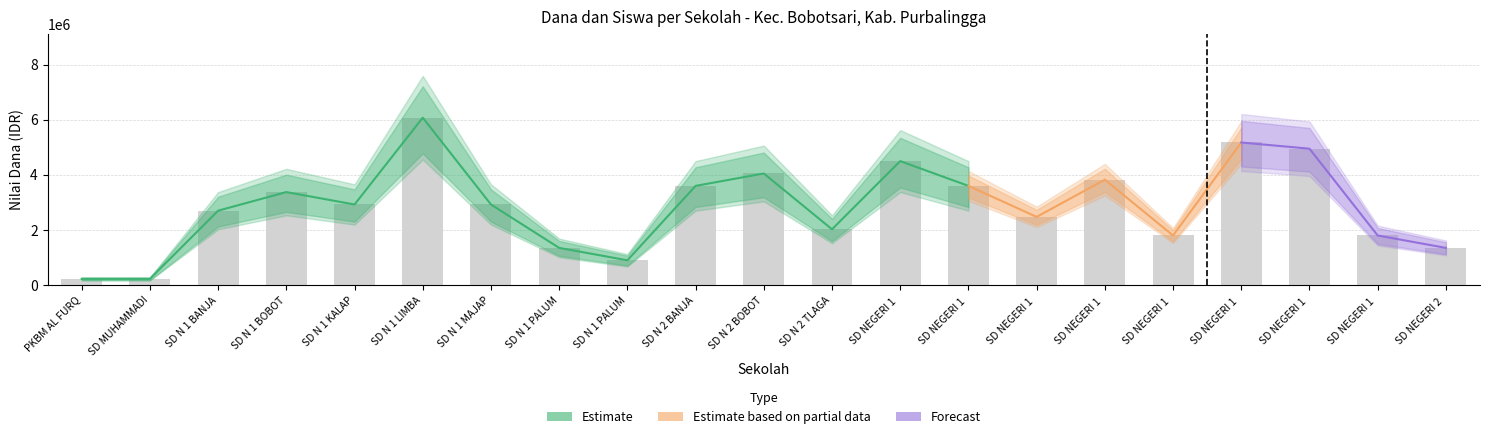

Reading left to right, transcribe all the data shown in this chart.

Dana Disalurkan: PKBM AL FURQON=225000	SD MUHAMMADIYAH 1=225000	SD N 1 BANJARSARI=2700000	SD N 1 BOBOTSARI=3375000	SD N 1 KALAPACUNG=2925000	SD N 1 LIMBASARI=6075000	SD N 1 MAJAPURA=2925000	SD N 1 PALUMBUNGAN=1350000	SD N 1 PALUMBUNGAN WETAN=900000	SD N 2 BANJARSARI=3600000	SD N 2 BOBOTSARI=4050000	SD N 2 TLAGAYASA=2025000	SD NEGERI 1 DAGAN=4500000	SD NEGERI 1 GANDASULI=3600000	SD NEGERI 1 GUNUNGKARANG=2475000	SD NEGERI 1 KARANGMALANG=3825000	SD NEGERI 1 KARANGTALUN=1800000	SD NEGERI 1 PAKUNCEN=5175000	SD NEGERI 1 TALAGENING=4950000	SD NEGERI 1 TLAGAYASA=1800000	SD NEGERI 2 KARANGTALUN=1350000
Dana Pemberian: PKBM AL FURQON=225000	SD MUHAMMADIYAH 1=225000	SD N 1 BANJARSARI=2700000	SD N 1 BOBOTSARI=3375000	SD N 1 KALAPACUNG=2925000	SD N 1 LIMBASARI=6075000	SD N 1 MAJAPURA=2925000	SD N 1 PALUMBUNGAN=1350000	SD N 1 PALUMBUNGAN WETAN=900000	SD N 2 BANJARSARI=3600000	SD N 2 BOBOTSARI=4050000	SD N 2 TLAGAYASA=2025000	SD NEGERI 1 DAGAN=4500000	SD NEGERI 1 GANDASULI=3600000	SD NEGERI 1 GUNUNGKARANG=2475000	SD NEGERI 1 KARANGMALANG=3825000	SD NEGERI 1 KARANGTALUN=1800000	SD NEGERI 1 PAKUNCEN=5175000	SD NEGERI 1 TALAGENING=4950000	SD NEGERI 1 TLAGAYASA=1800000	SD NEGERI 2 KARANGTALUN=1350000
Siswa Disalurkan: PKBM AL FURQON=1	SD MUHAMMADIYAH 1=1	SD N 1 BANJARSARI=12	SD N 1 BOBOTSARI=15	SD N 1 KALAPACUNG=13	SD N 1 LIMBASARI=27	SD N 1 MAJAPURA=13	SD N 1 PALUMBUNGAN=6	SD N 1 PALUMBUNGAN WETAN=4	SD N 2 BANJARSARI=16	SD N 2 BOBOTSARI=18	SD N 2 TLAGAYASA=9	SD NEGERI 1 DAGAN=20	SD NEGERI 1 GANDASULI=16	SD NEGERI 1 GUNUNGKARANG=11	SD NEGERI 1 KARANGMALANG=17	SD NEGERI 1 KARANGTALUN=8	SD NEGERI 1 PAKUNCEN=23	SD NEGERI 1 TALAGENING=22	SD NEGERI 1 TLAGAYASA=8	SD NEGERI 2 KARANGTALUN=6
Siswa Pemberian: PKBM AL FURQON=1	SD MUHAMMADIYAH 1=1	SD N 1 BANJARSARI=12	SD N 1 BOBOTSARI=15	SD N 1 KALAPACUNG=13	SD N 1 LIMBASARI=27	SD N 1 MAJAPURA=13	SD N 1 PALUMBUNGAN=6	SD N 1 PALUMBUNGAN WETAN=4	SD N 2 BANJARSARI=16	SD N 2 BOBOTSARI=18	SD N 2 TLAGAYASA=9	SD NEGERI 1 DAGAN=20	SD NEGERI 1 GANDASULI=16	SD NEGERI 1 GUNUNGKARANG=11	SD NEGERI 1 KARANGMALANG=17	SD NEGERI 1 KARANGTALUN=8	SD NEGERI 1 PAKUNCEN=23	SD NEGERI 1 TALAGENING=22	SD NEGERI 1 TLAGAYASA=8	SD NEGERI 2 KARANGTALUN=6